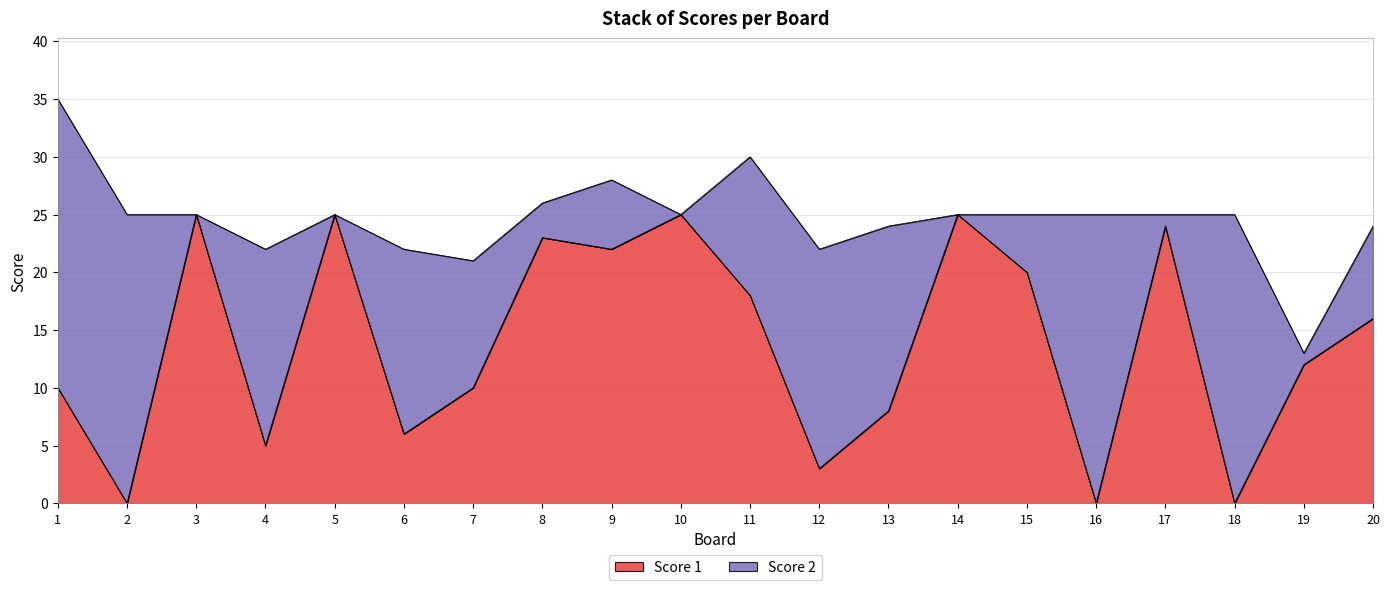

What is the greatest value displayed?

25